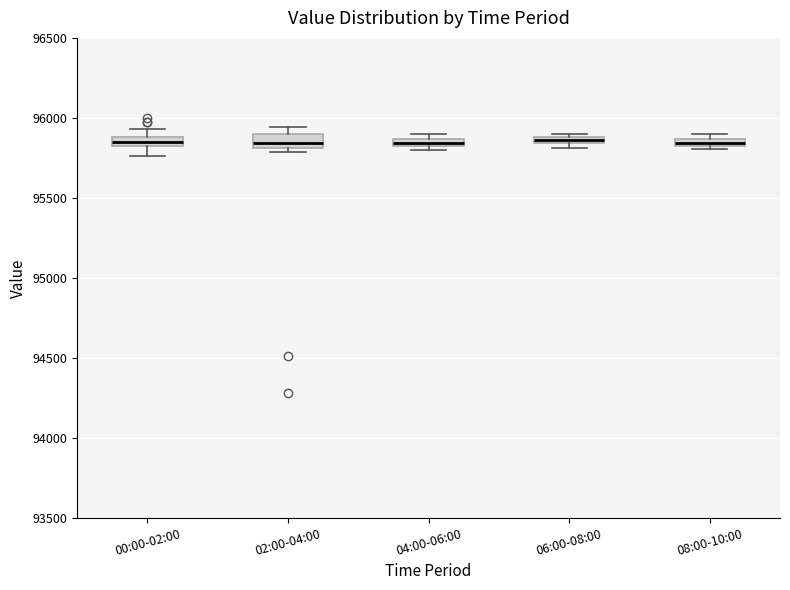

Where is the upper edge of the box for 00:00-02:00 on the y-axis? The values are not printed on the chart, so give them approximately, as read against the axis.

95900